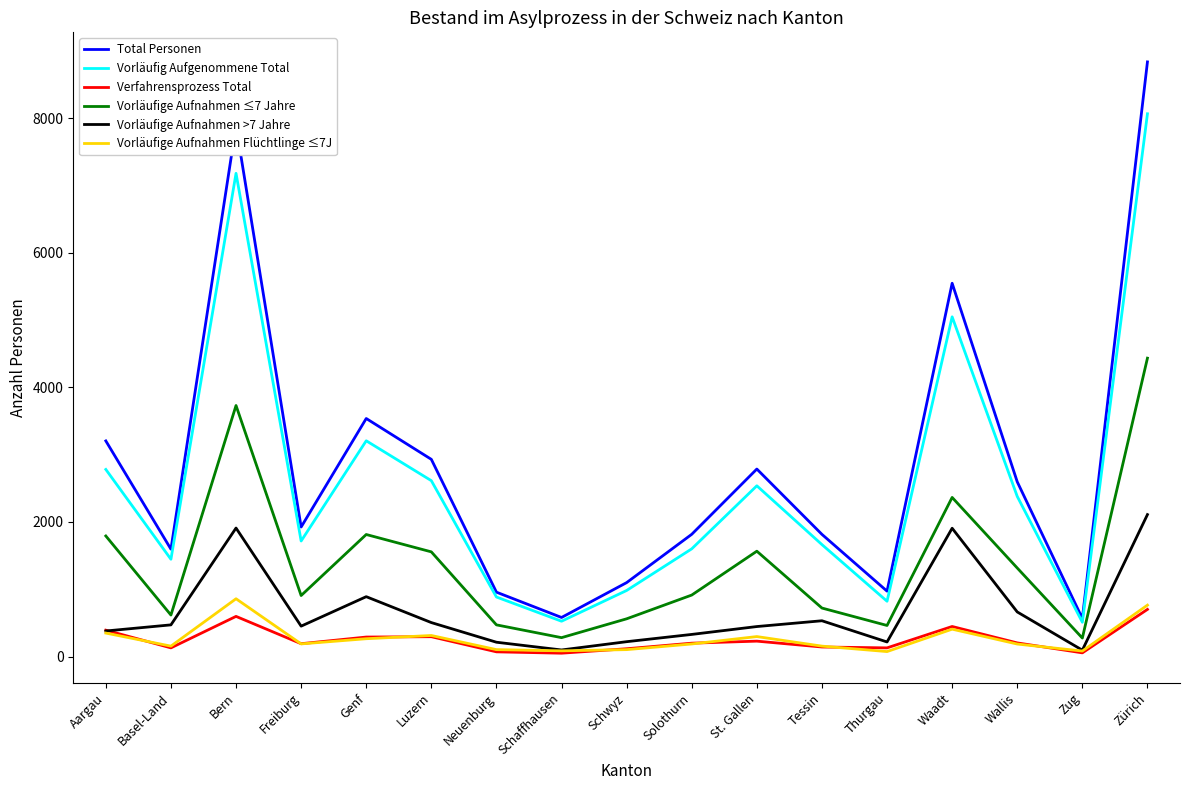

Where is Vorläufig Aufgenommene Total nearest to the value 4288?

Waadt